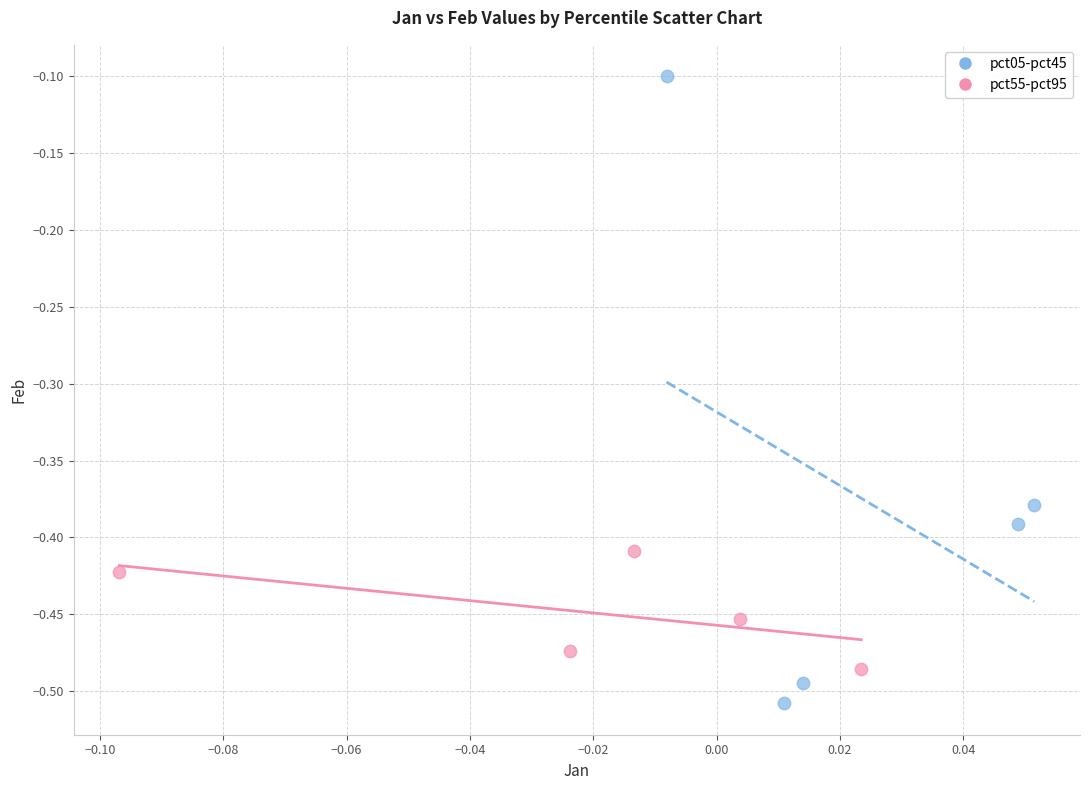

What are all the series names shown in the legend?

pct05-pct45, pct55-pct95